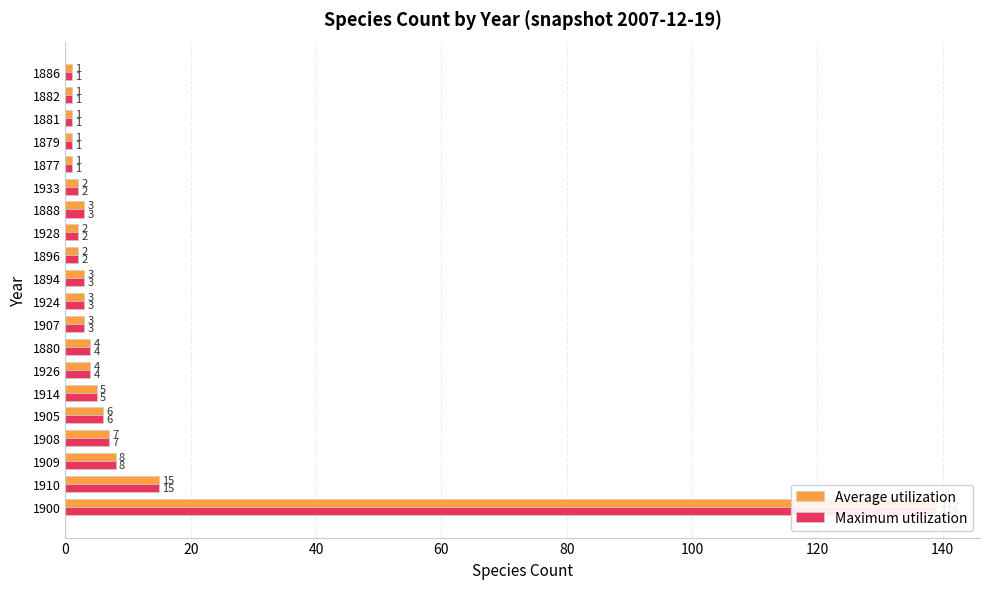

What is the value of the Maximum utilization bar at the 8th from the left?

4